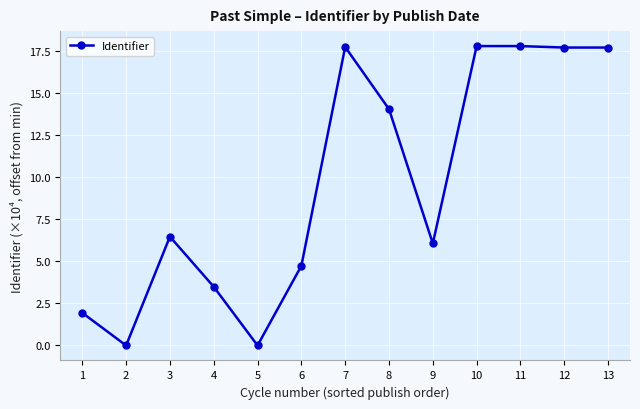

The value at 3 is 6.5. True or false?

True